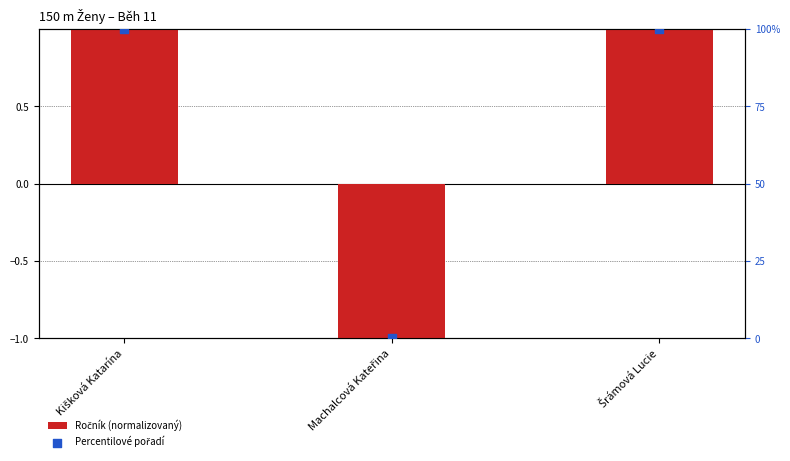

Which series has the largest total across all categories?

Percentilové pořadí